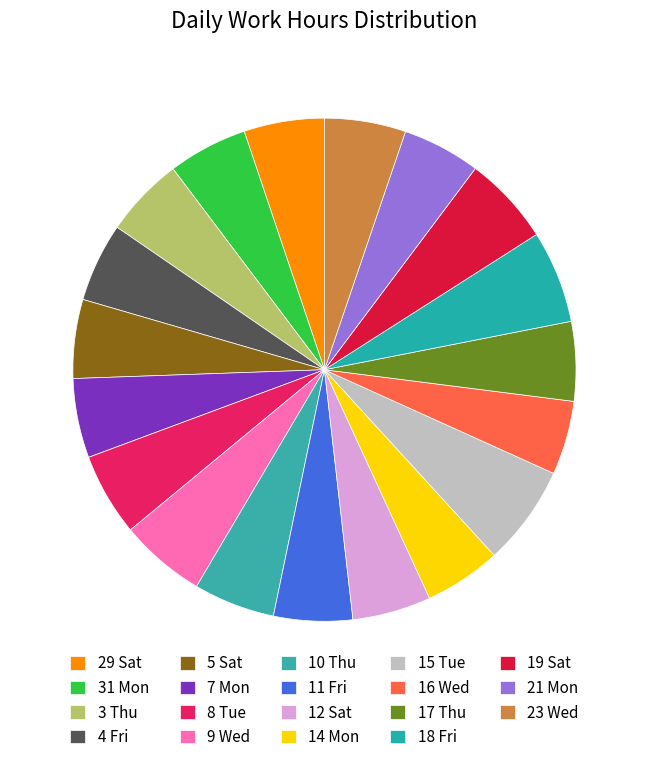

The 18 Fri slice represents 15% of the pie. True or false?

False